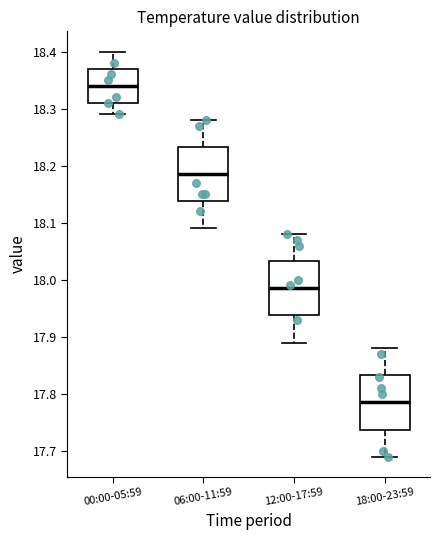

Which box's median line is the lowest?

18:00-23:59